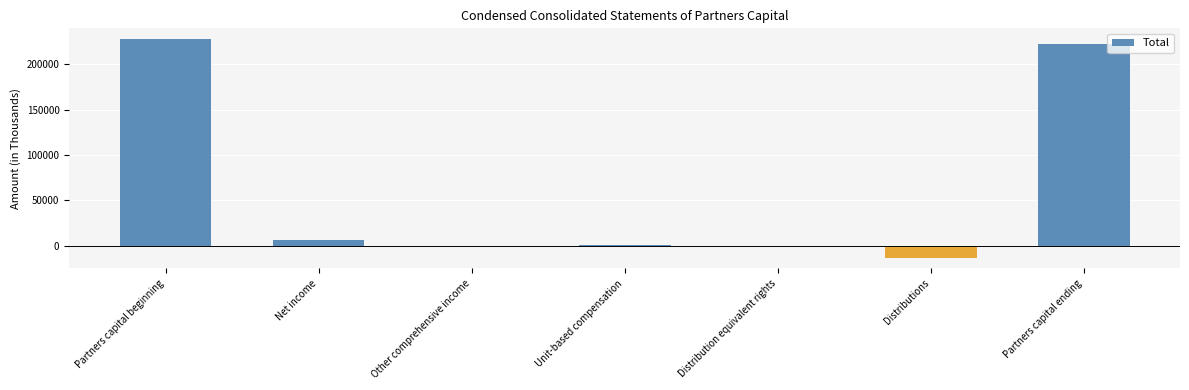

What is the greatest value displayed?

227392